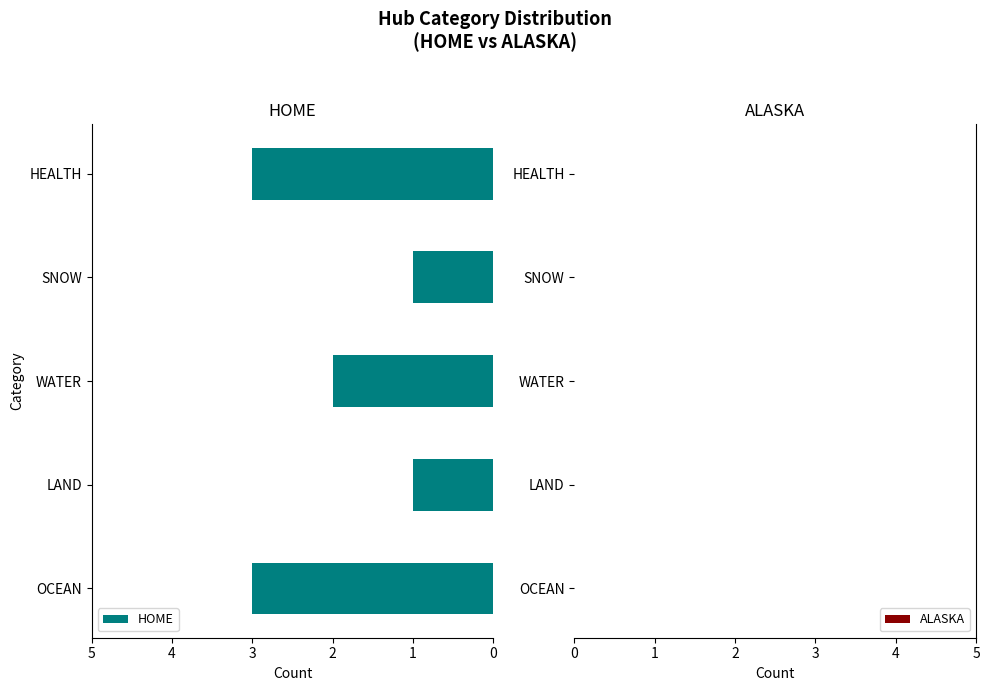

What is the maximum value shown in the chart?

3